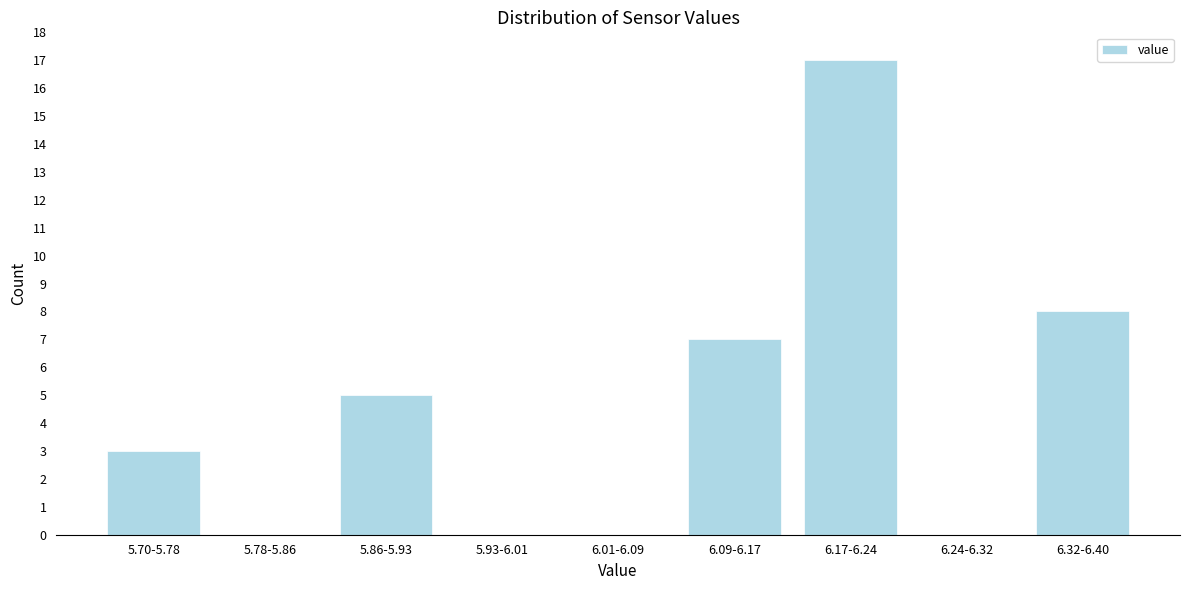

Reading right to left, what are all the values shown in this chart?

6.32-6.40=8	6.24-6.32=0	6.17-6.24=17	6.09-6.17=7	6.01-6.09=0	5.93-6.01=0	5.86-5.93=5	5.78-5.86=0	5.70-5.78=3